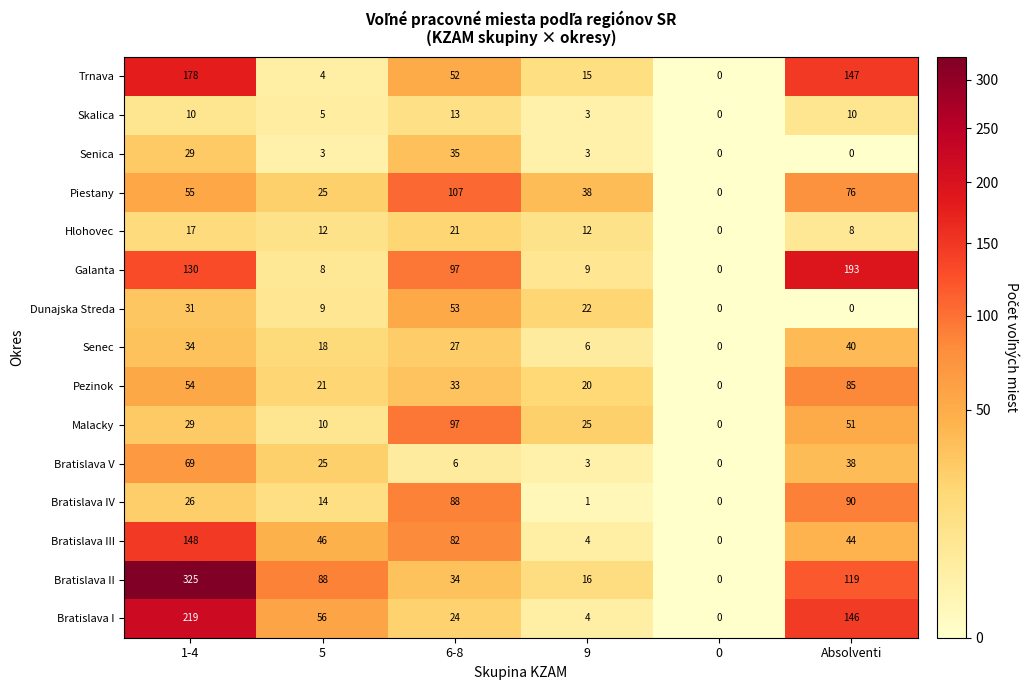

True or false: Malacky has a value of 15 at 9.

False